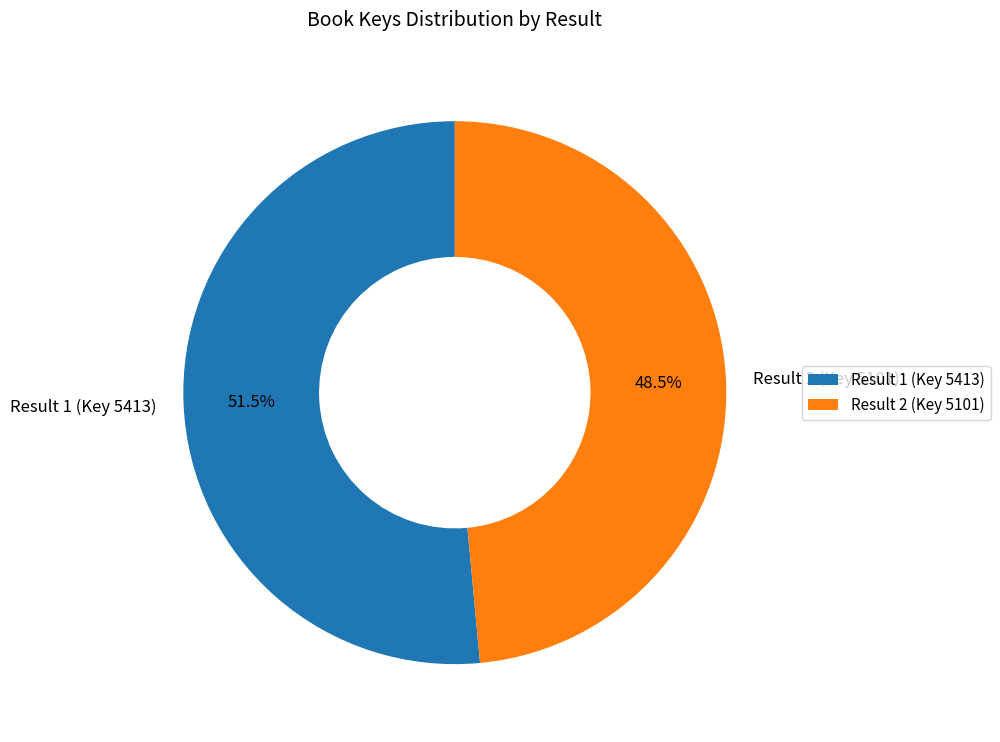

Approximately how many times larger is the value at Result 2 (Key 5101) compared to Result 1 (Key 5413)?

0.9